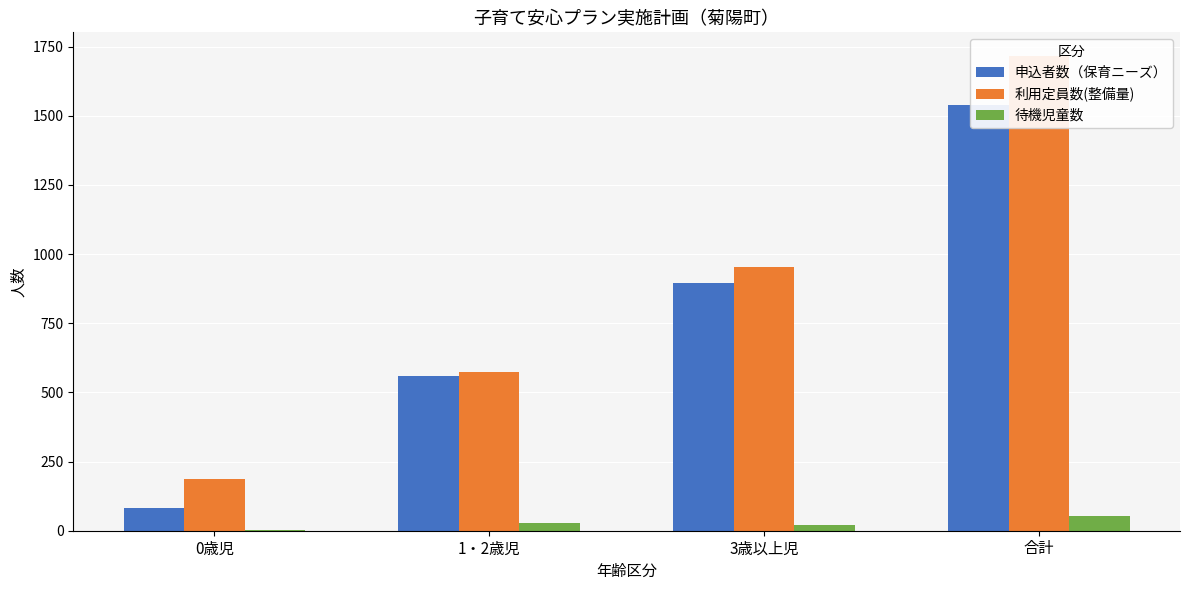

True or false: 申込者数（保育ニーズ） has a value of 132 at 0歳児.

False